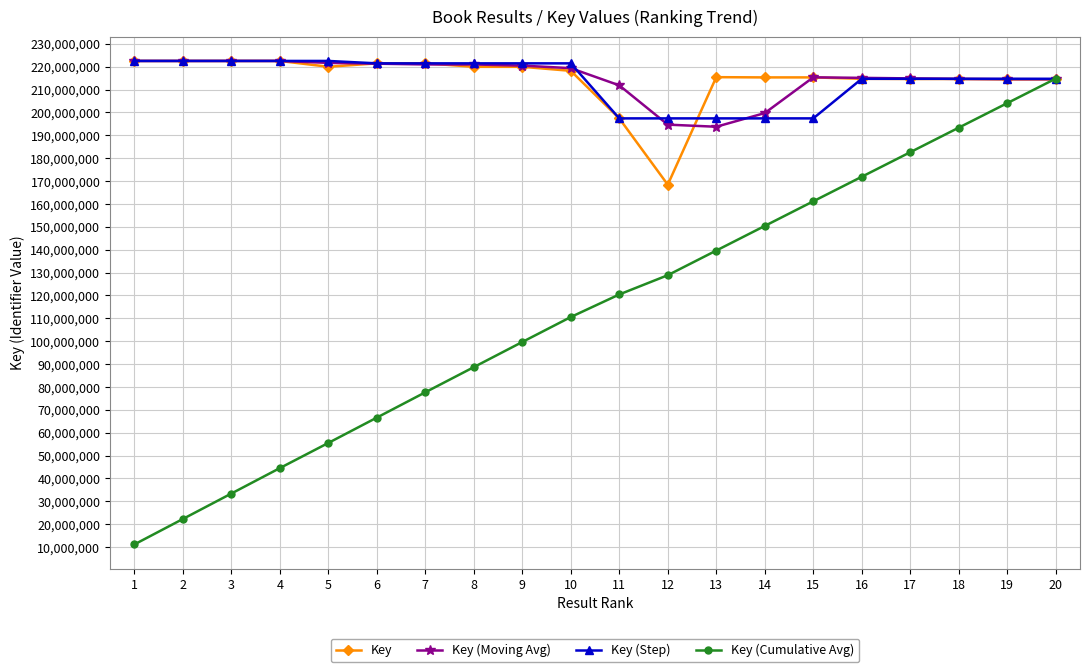

Which series changed the most between 16 and 19?

Key (Cumulative Avg)